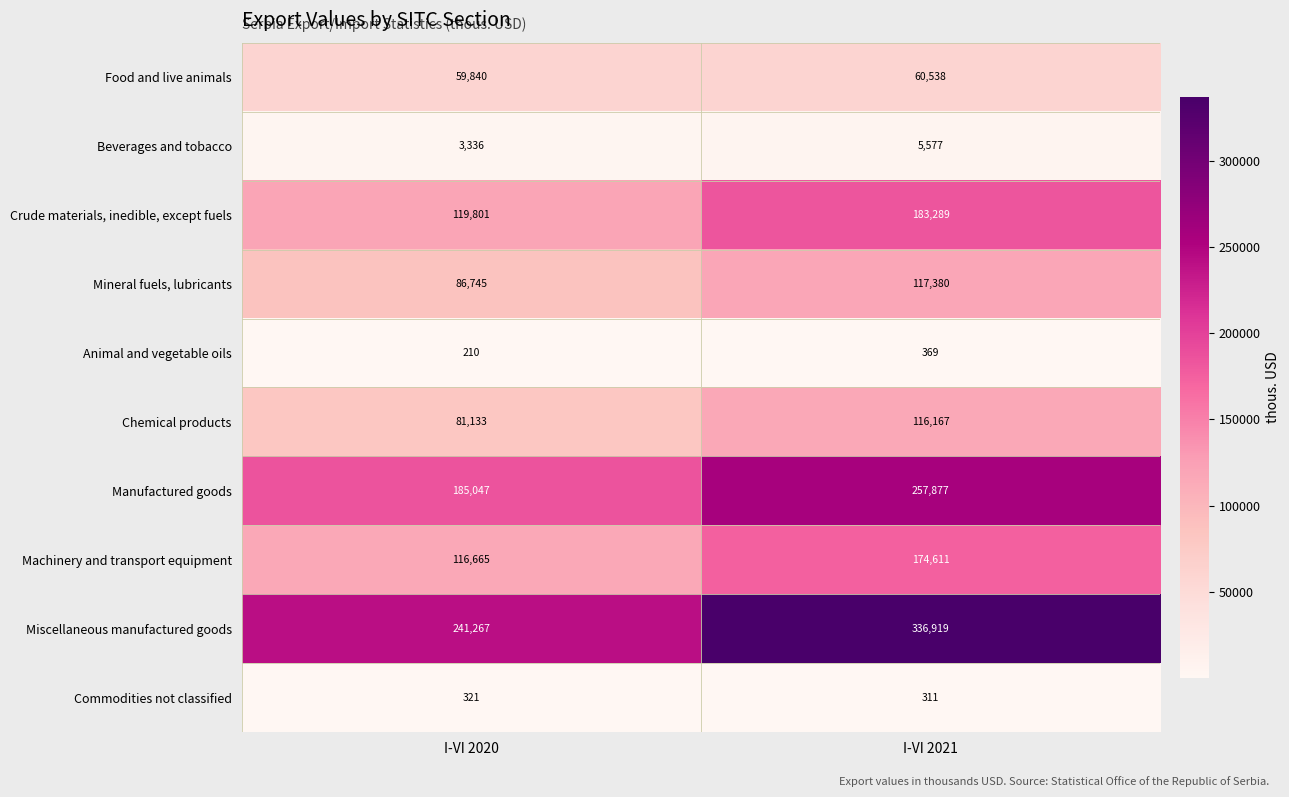

At which label is Miscellaneous manufactured goods closest to 289093?

I-VI 2020